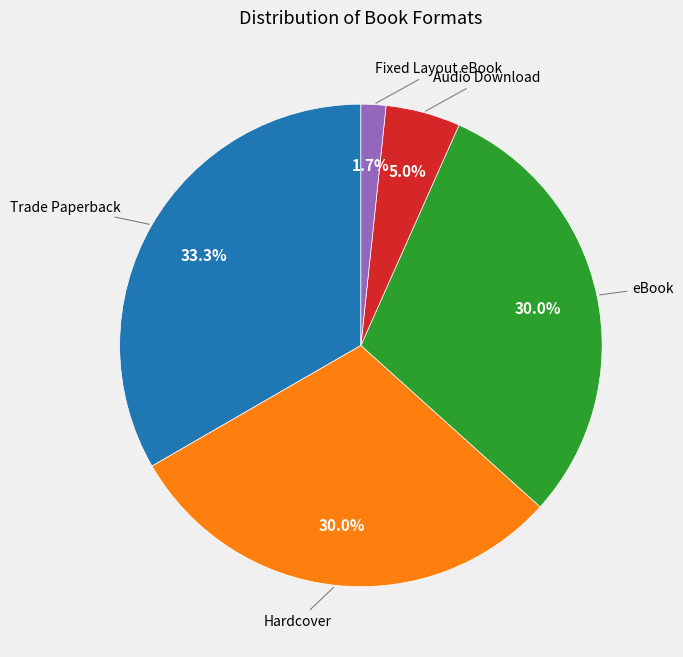

Which slice is the largest?

Trade Paperback